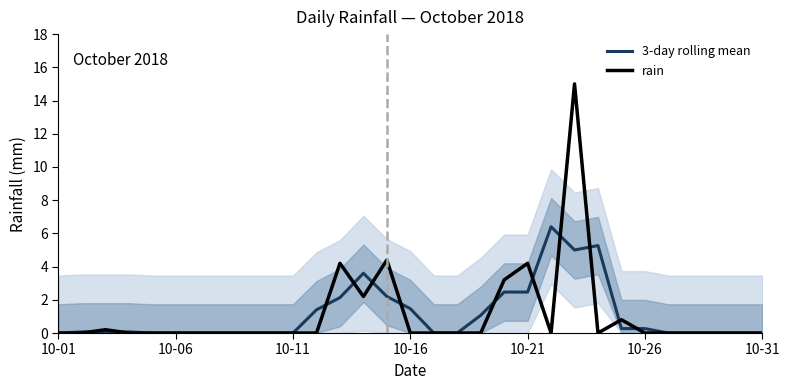

Reading left to right, what are all the values shown in this chart?

3-day rolling mean: 0.0	0.1	0.1	0.1	0.0	0.0	0.0	0.0	0.0	0.0	0.0	1.4	2.1	3.6	2.2	1.5	0.0	0.0	1.1	2.5	2.5	6.4	5.0	5.3	0.3	0.3	0.0	0.0	0.0	0.0	0.0
rain: 0.0	0.0	0.2	0.0	0.0	0.0	0.0	0.0	0.0	0.0	0.0	0.0	4.2	2.2	4.4	0.0	0.0	0.0	0.0	3.2	4.2	0.0	15.0	0.0	0.8	0.0	0.0	0.0	0.0	0.0	0.0